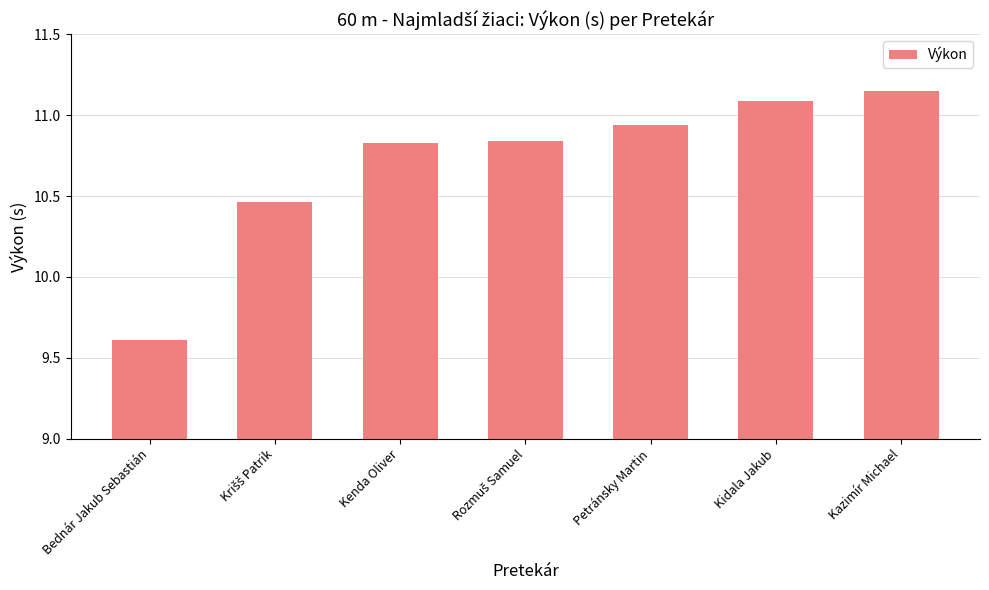

What position from the left is Kidala Jakub?

6